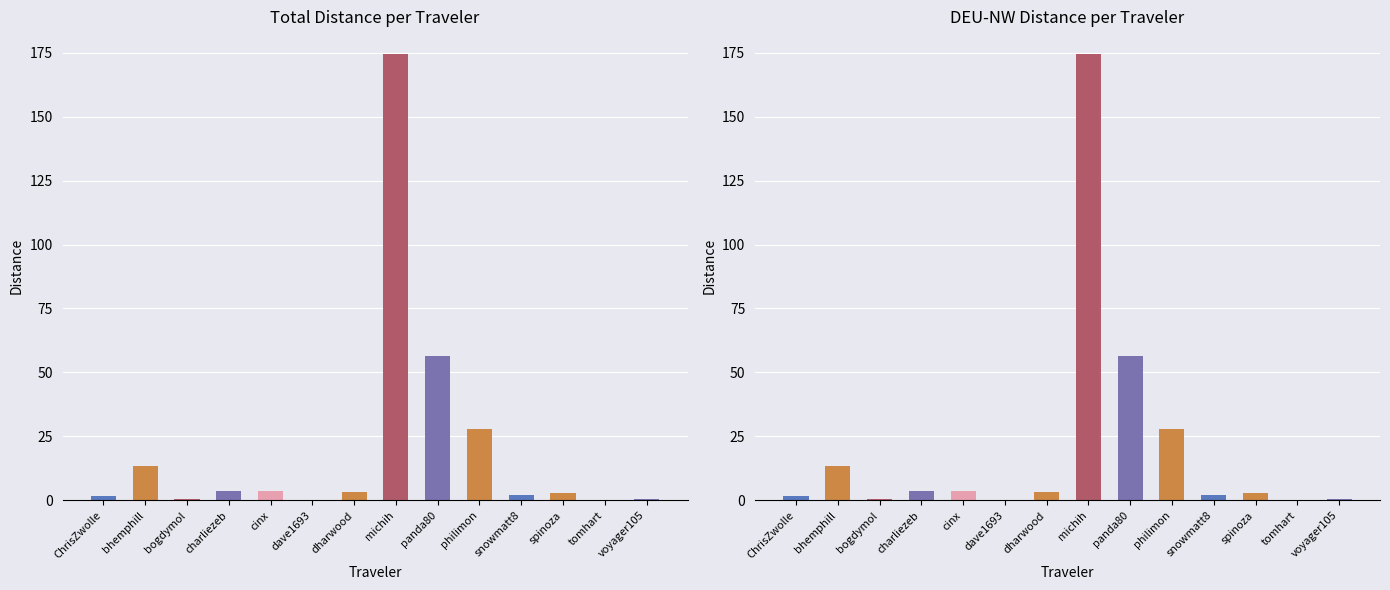

Reading left to right, transcribe all the data shown in this chart.

Total: 1.9	13.6	0.5	3.7	3.5	0.3	3.3	174.6	56.4	28.0	2.2	2.8	0.1	0.5
DEU-NW: 1.9	13.6	0.5	3.7	3.5	0.3	3.3	174.6	56.4	28.0	2.2	2.8	0.1	0.5